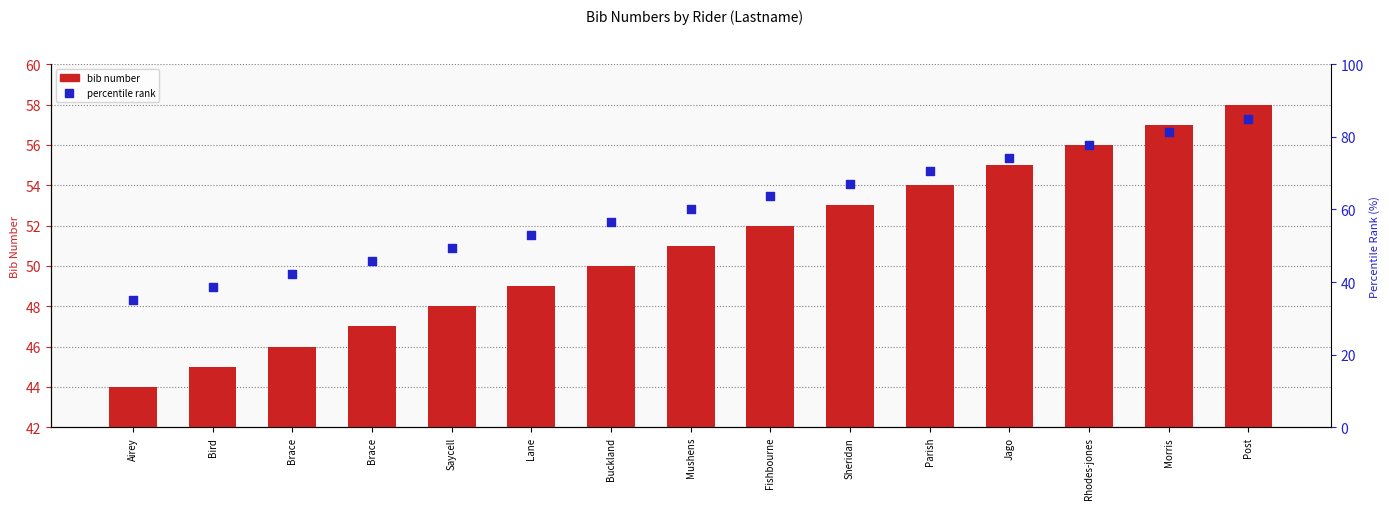

Which series has the largest total across all categories?

percentile rank